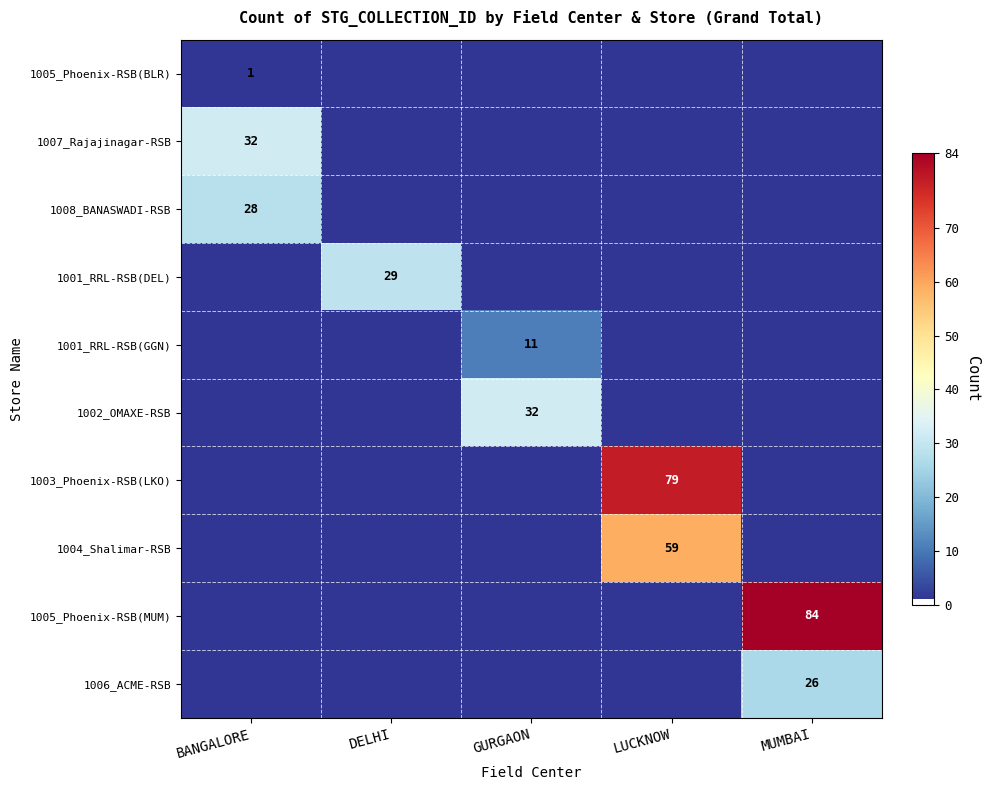

The 1008_BANASWADI-RSB series shows 28 at BANGALORE. True or false?

True